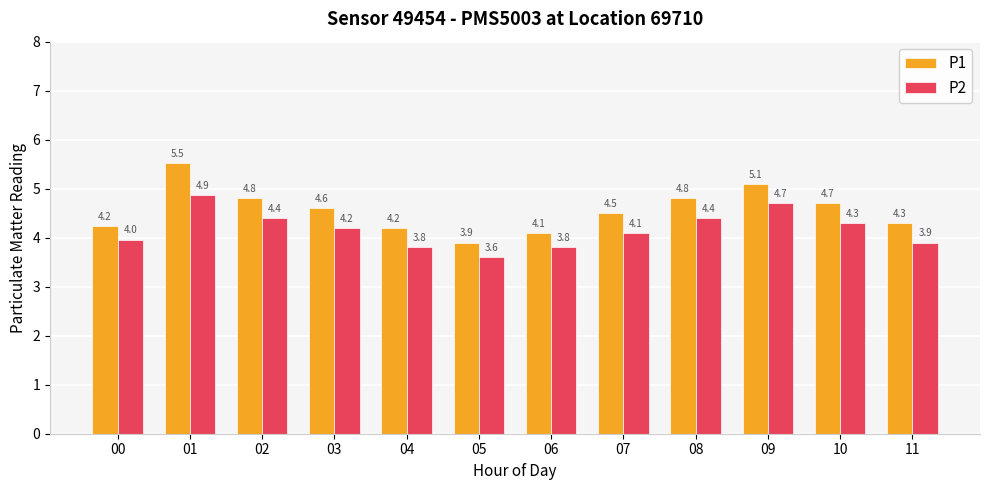

Reading left to right, extract all data points from this chart.

P1: 4.2	5.5	4.8	4.6	4.2	3.9	4.1	4.5	4.8	5.1	4.7	4.3
P2: 4.0	4.9	4.4	4.2	3.8	3.6	3.8	4.1	4.4	4.7	4.3	3.9